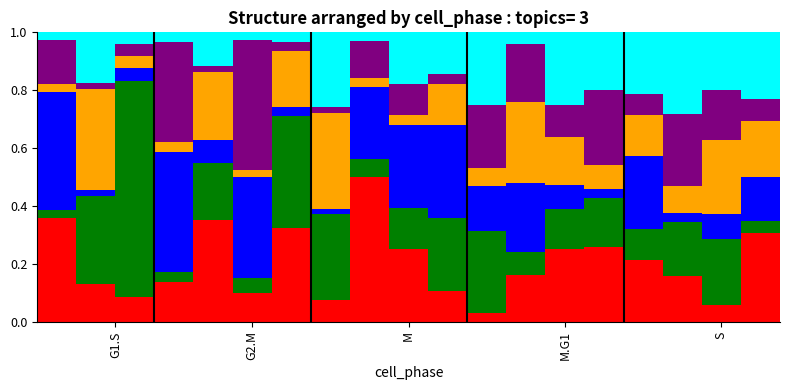

The value of col_2 at M.G1 is 0.1. True or false?

True